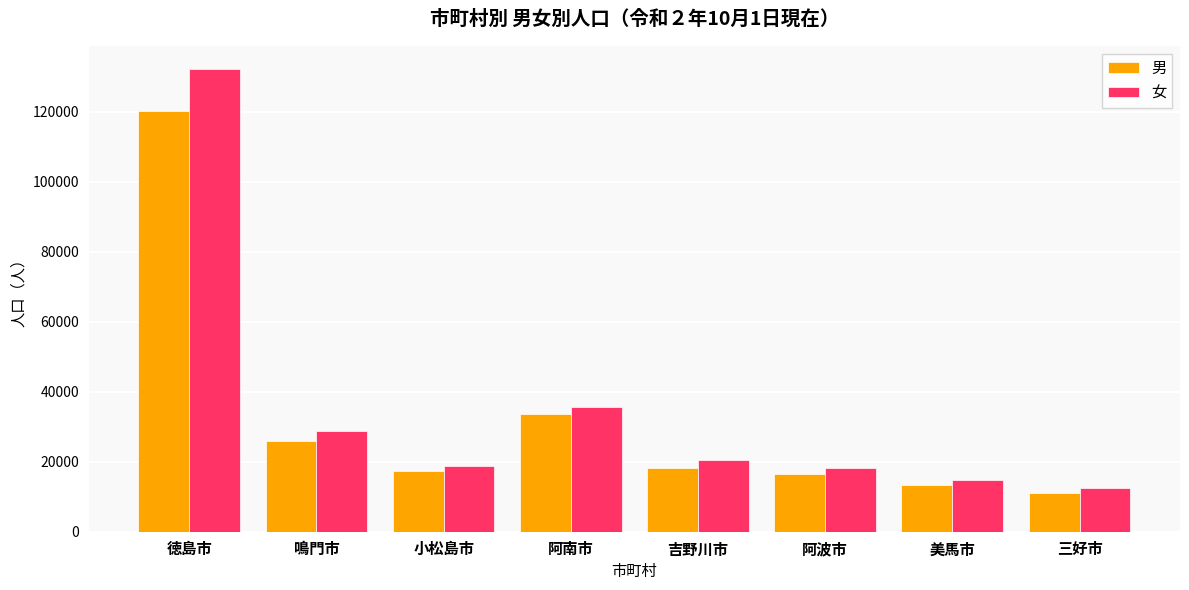

At 吉野川市, list the series in order from largest to smallest.

女, 男